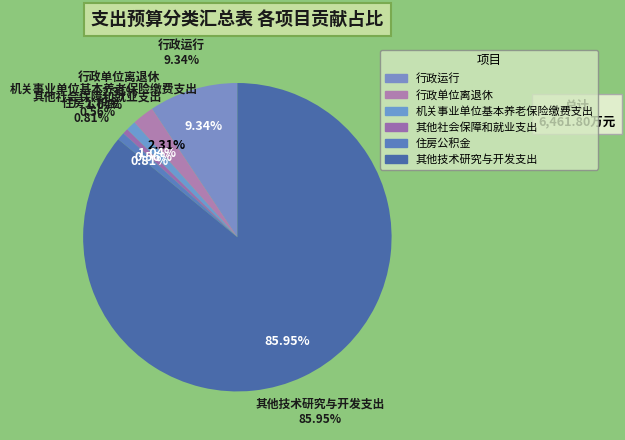

What is the change in value from 行政运行 to 其他技术研究与开发支出?

+4950.8